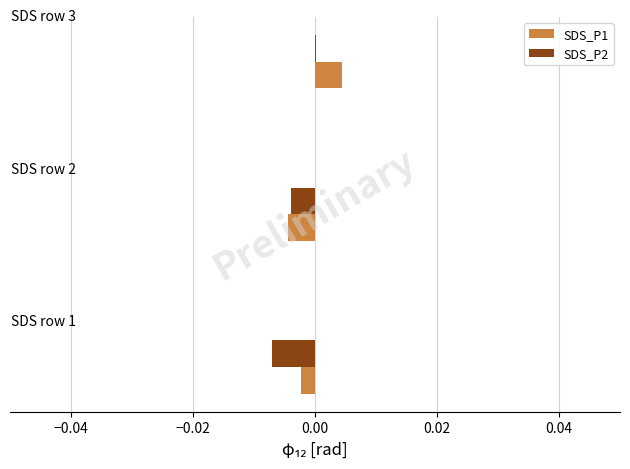

What are all the series names shown in the legend?

SDS_P1, SDS_P2